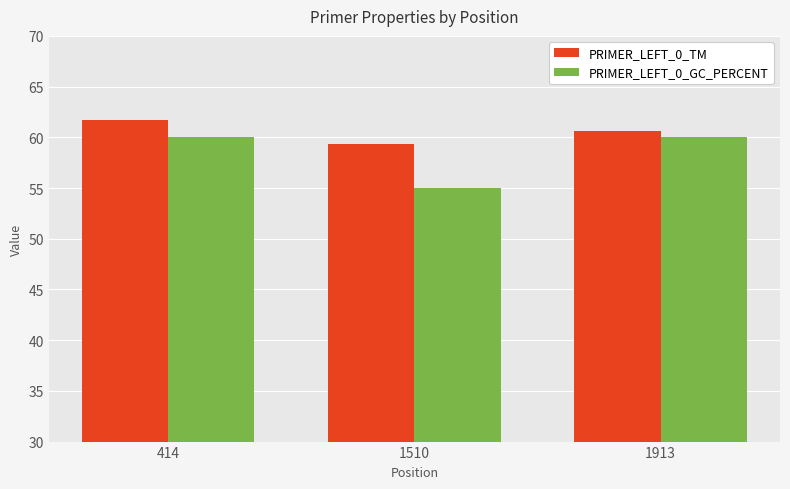

How many bars are there in each group?

2